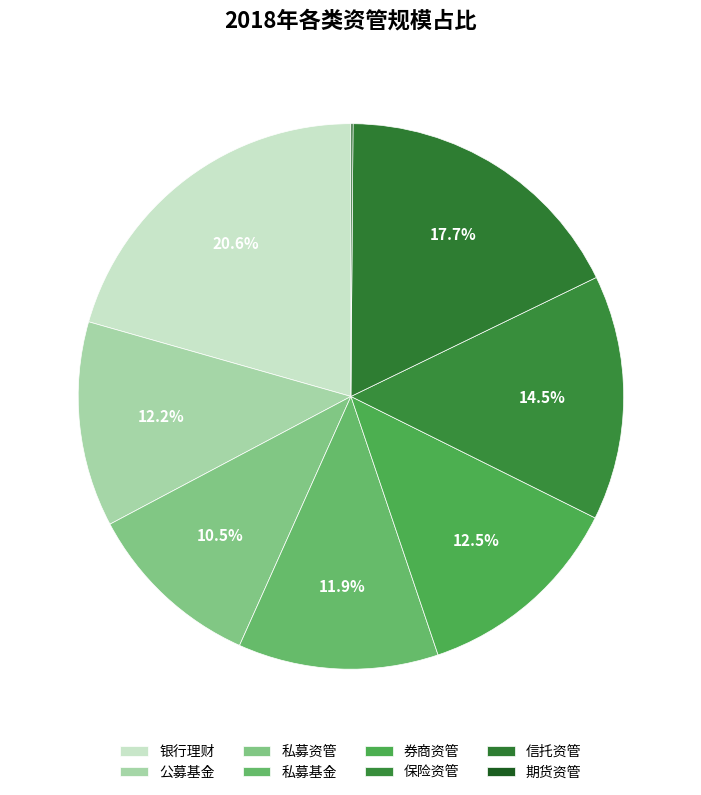

How many segments does this pie chart have?

8